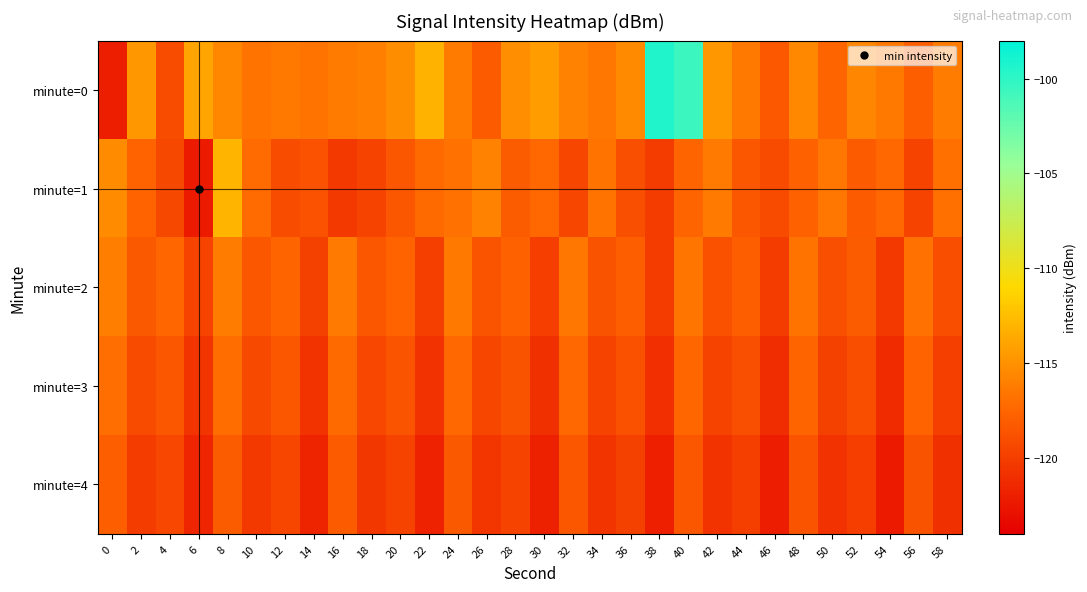

Reading right to left, list all the values displayed in this chart.

minute=0: 58=-116.2	56=-118.0	54=-116.4	52=-115.6	50=-117.6	48=-115.6	46=-118.3	44=-116.4	42=-114.7	40=-100.5	38=-99.4	36=-115.5	34=-116.6	32=-115.8	30=-114.4	28=-115.1	26=-118.2	24=-116.3	22=-113.1	20=-115.2	18=-116.1	16=-116.3	14=-116.7	12=-116.4	10=-116.7	8=-115.6	6=-114.0	4=-119.1	2=-114.7	0=-122.0
minute=1: 58=-116.9	56=-119.6	54=-117.4	52=-118.2	50=-116.5	48=-117.8	46=-119.2	44=-118.4	42=-116.3	40=-117.6	38=-120.1	36=-118.9	34=-116.7	32=-119.5	30=-117.3	28=-118.1	26=-115.9	24=-116.8	22=-117.2	20=-118.5	18=-119.7	16=-120.3	14=-118.8	12=-119.1	10=-117.1	8=-113.1	6=-122.3	4=-119.4	2=-117.7	0=-115.3
minute=2: 58=-119.0	56=-116.8	54=-120.3	52=-118.1	50=-118.9	48=-116.7	46=-120.2	44=-118.0	42=-118.8	40=-116.6	38=-120.1	36=-117.9	34=-118.7	32=-116.5	30=-120.0	28=-117.8	26=-118.6	24=-116.4	22=-119.9	20=-117.7	18=-118.5	16=-116.3	14=-119.8	12=-117.6	10=-118.4	8=-116.2	6=-119.7	4=-117.5	2=-118.3	0=-116.1
minute=3: 58=-119.9	56=-117.7	54=-121.2	52=-119.0	50=-119.8	48=-117.6	46=-121.1	44=-118.9	42=-119.7	40=-117.5	38=-121.0	36=-118.8	34=-119.6	32=-117.4	30=-120.9	28=-118.7	26=-119.5	24=-117.3	22=-120.8	20=-118.6	18=-119.4	16=-117.2	14=-120.7	12=-118.5	10=-119.3	8=-117.1	6=-120.6	4=-118.4	2=-119.2	0=-117.0
minute=4: 58=-120.9	56=-118.7	54=-122.2	52=-120.0	50=-120.8	48=-118.6	46=-122.1	44=-119.9	42=-120.7	40=-118.5	38=-122.0	36=-119.8	34=-120.6	32=-118.4	30=-121.9	28=-119.7	26=-120.5	24=-118.3	22=-121.8	20=-119.6	18=-120.4	16=-118.2	14=-121.7	12=-119.5	10=-120.3	8=-118.1	6=-121.6	4=-119.4	2=-120.2	0=-118.0